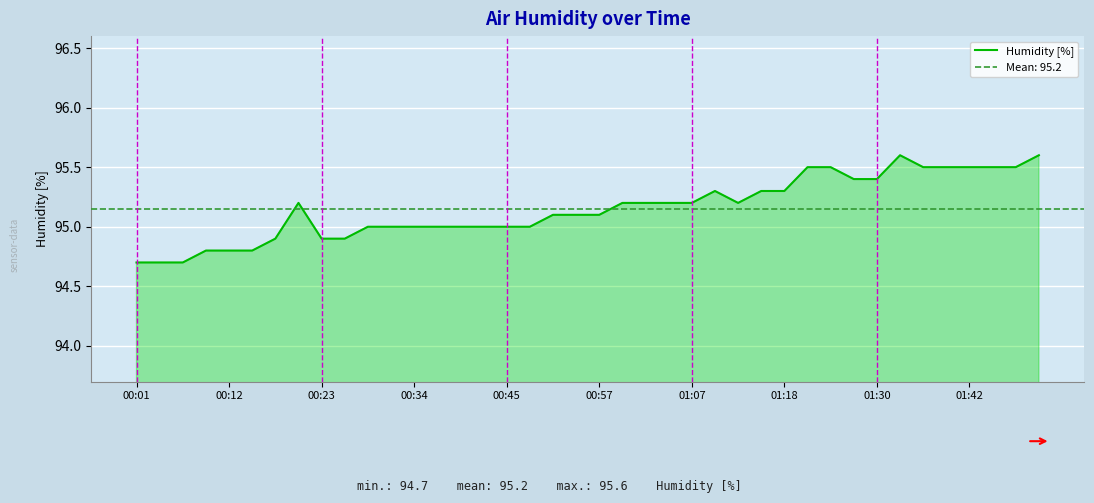

How many interior local valleys (lower than both neighbors) does the data have?

1